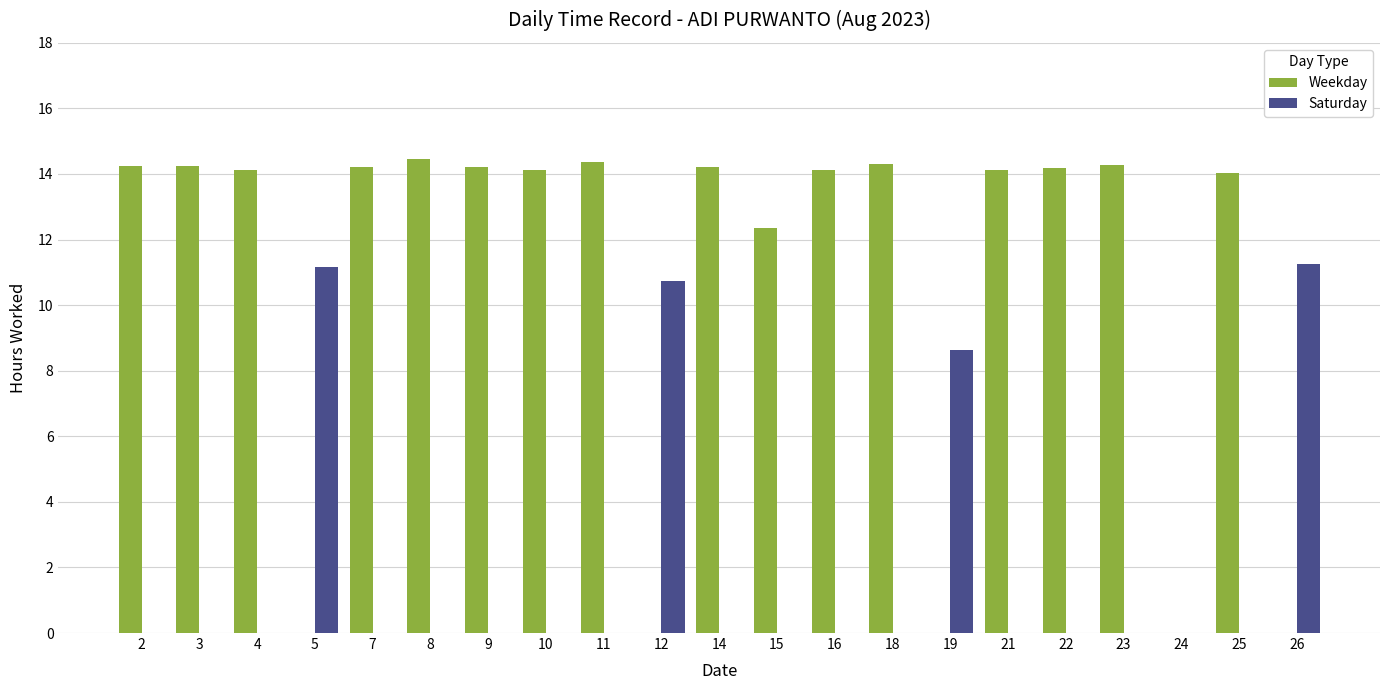

What is the maximum value shown in the chart?

14.5